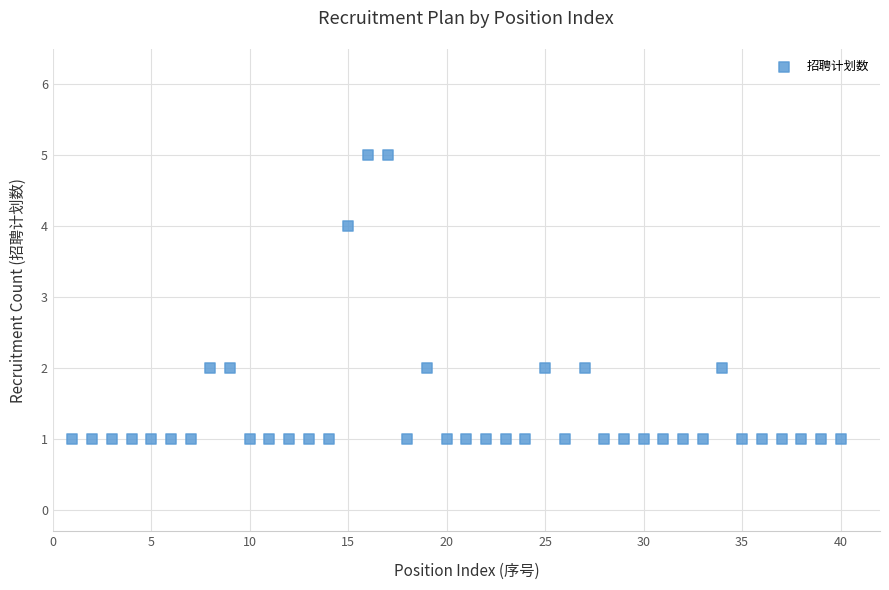

What is the range of X values (max minus min)?

39